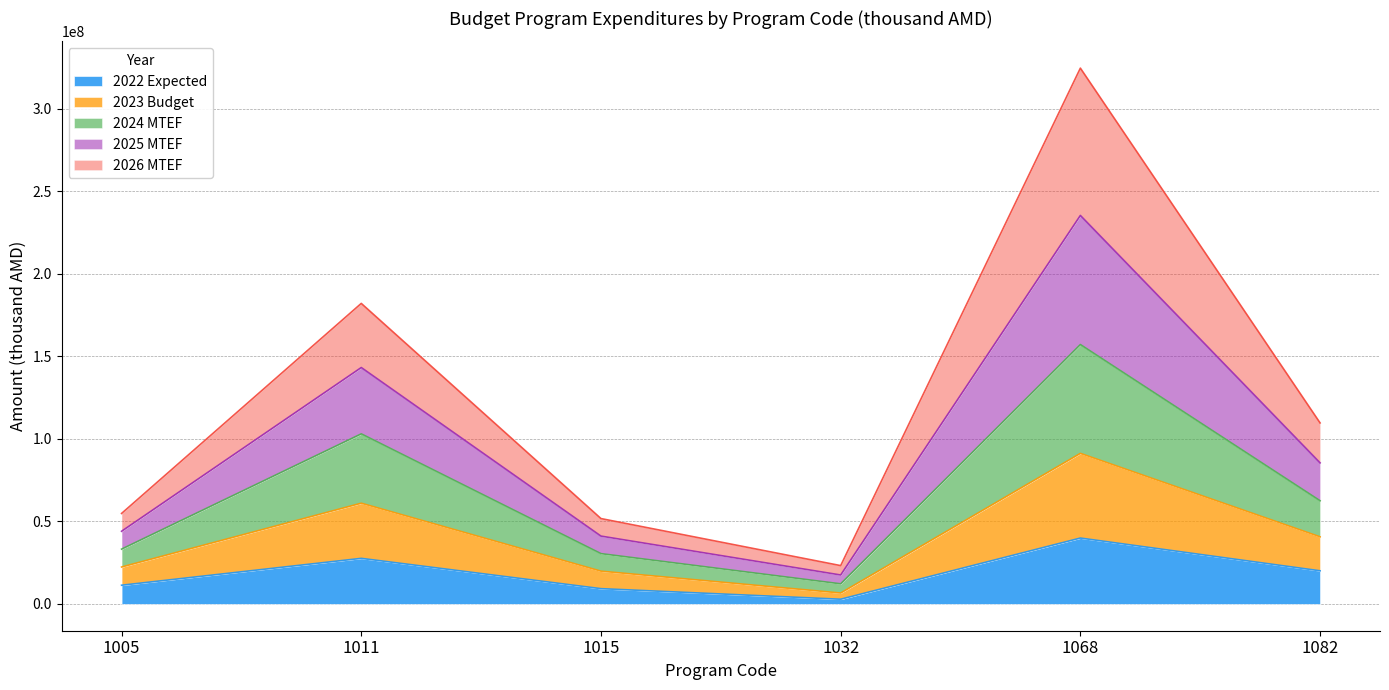

What are all the series names shown in the legend?

2022 Expected, 2023 Budget, 2024 MTEF, 2025 MTEF, 2026 MTEF